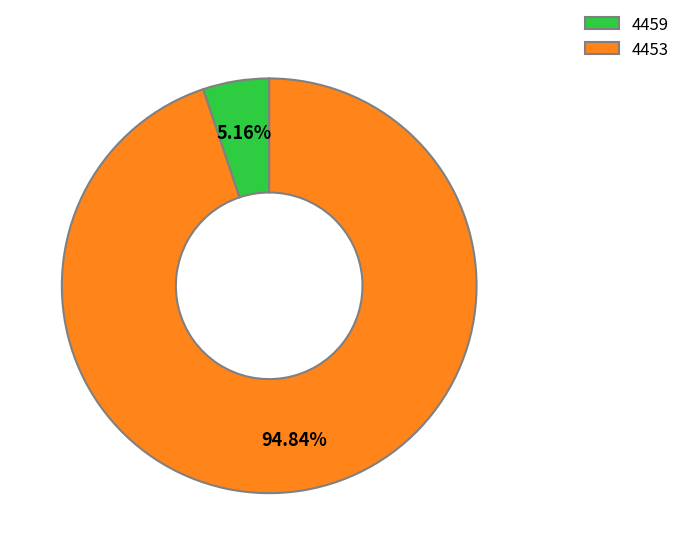

What is the smallest slice in the pie chart?

4459